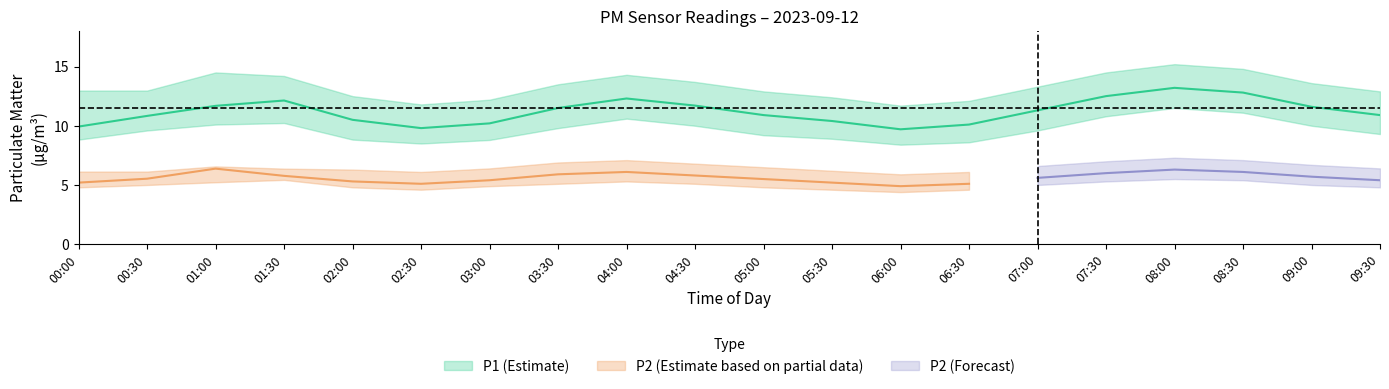

True or false: P1_upper and P2_lower cross at least once.

False